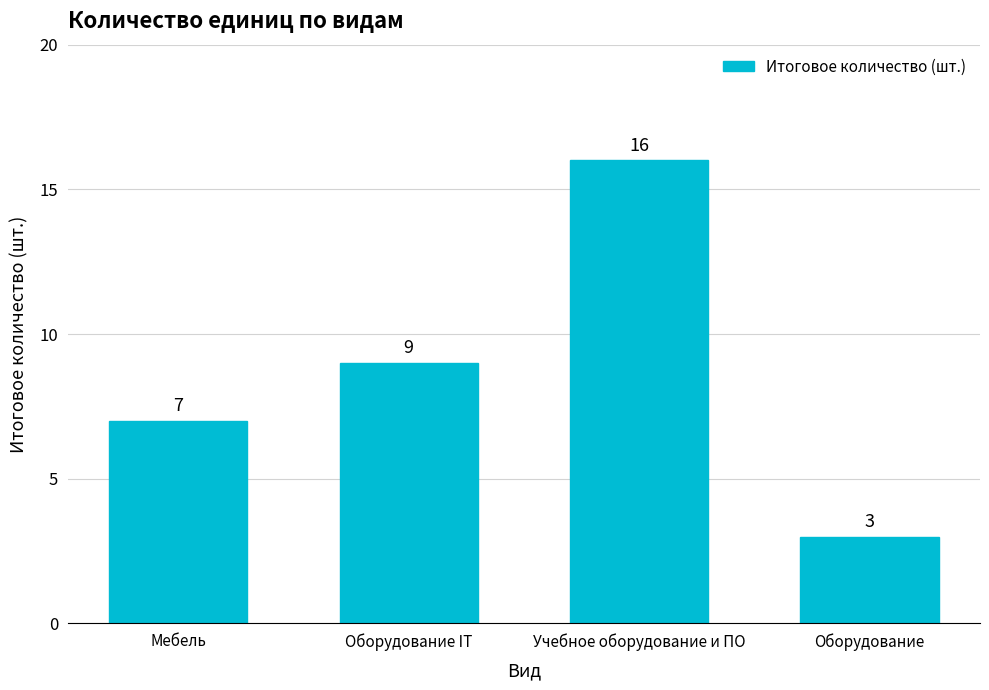

How many data points does each series have?

4